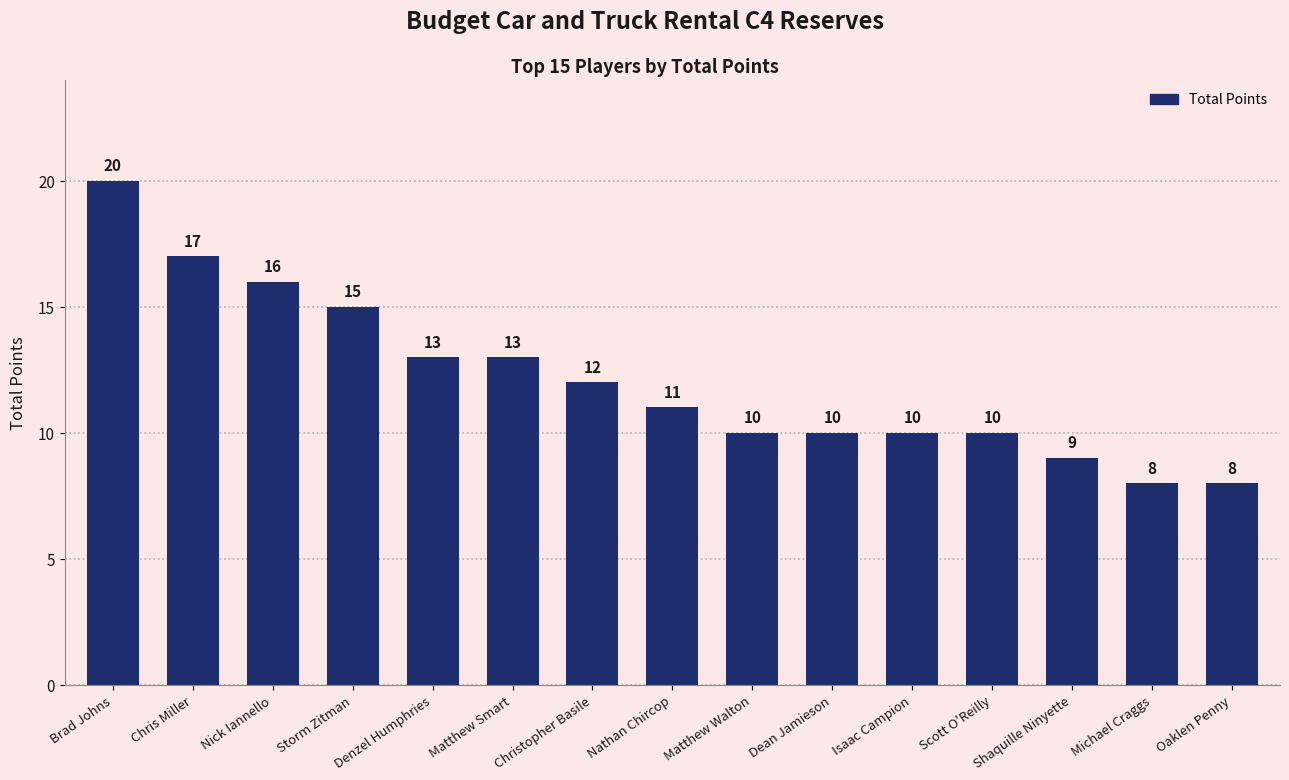

What is the difference between the maximum and minimum values?

12